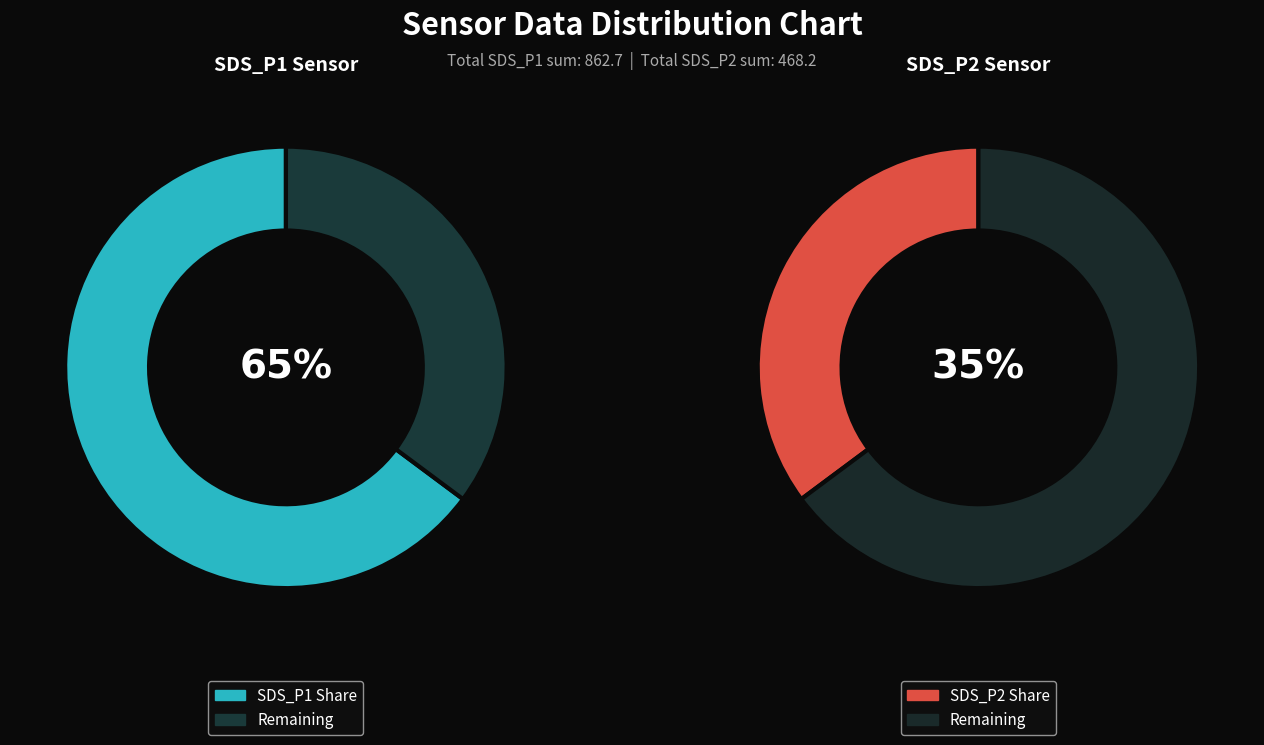

Which series changed the most between 9 and 19?

SDS_P1